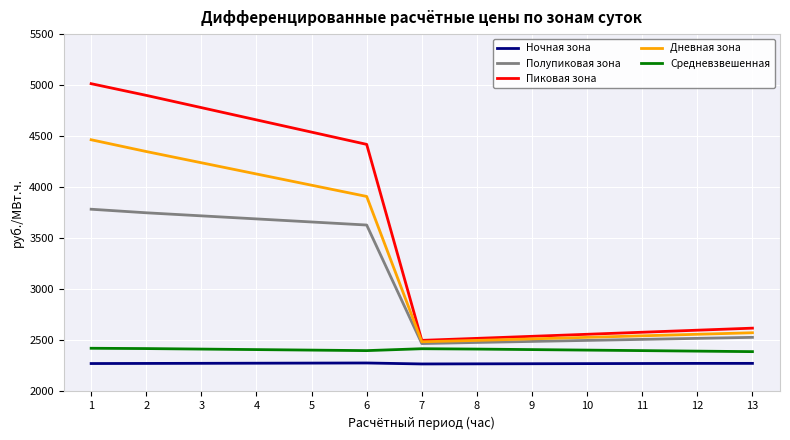

The Ночная зона series shows 1580.7 at 12. True or false?

False